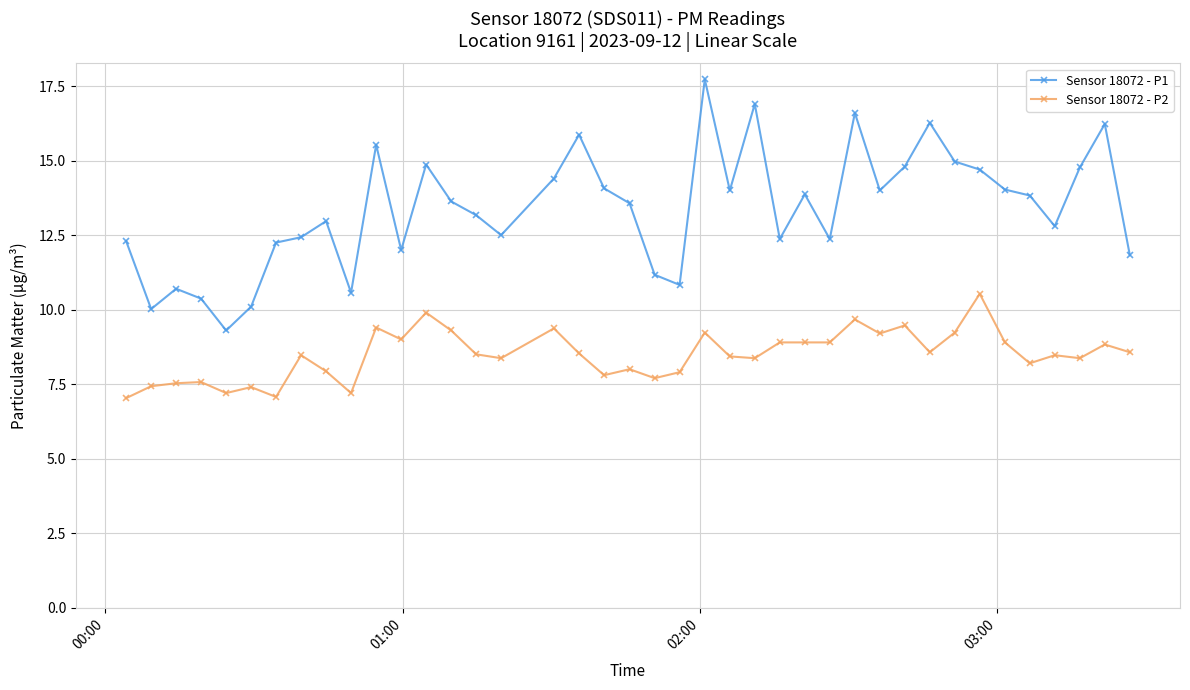

What is the value of the Sensor 18072 - P1 point at the 31st from the left?

14.8